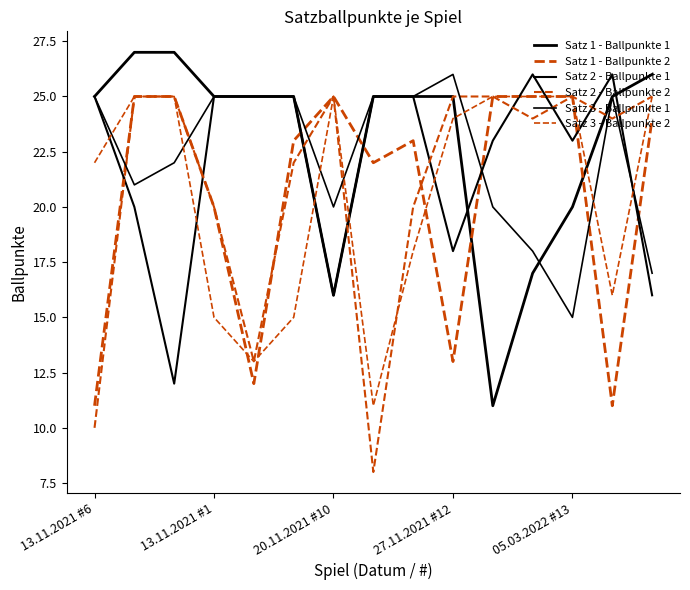

Reading left to right, what are all the values shown in this chart?

Satz 1 - Ballpunkte 1: 25	27	27	25	25	25	16	25	25	25	11	17	20	25	26
Satz 1 - Ballpunkte 2: 11	25	25	20	12	23	25	22	23	13	25	25	25	11	24
Satz 2 - Ballpunkte 1: 25	20	12	25	25	25	16	25	25	18	23	26	23	26	16
Satz 2 - Ballpunkte 2: 10	25	25	20	13	22	25	8	20	25	25	24	25	24	25
Satz 3 - Ballpunkte 1: 25	21	22	25	25	25	20	25	25	26	20	18	15	25	17
Satz 3 - Ballpunkte 2: 22	25	25	15	13	15	25	11	18	24	25	25	25	16	25